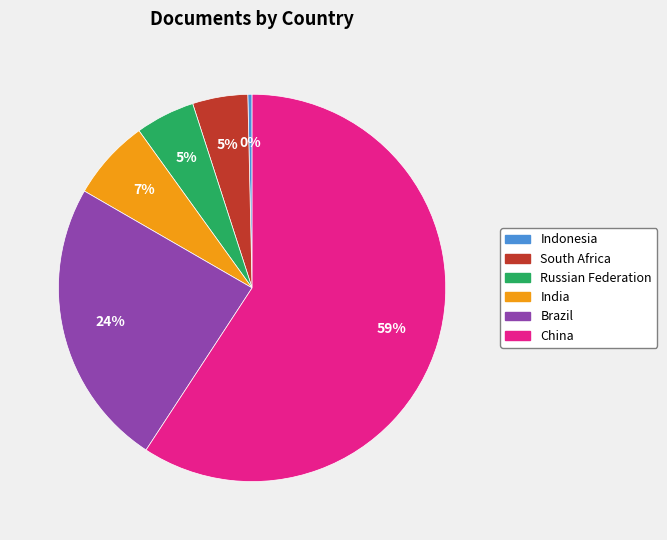

To the nearest percent, what is the difference between the largest and smallest slice percentages?

59%